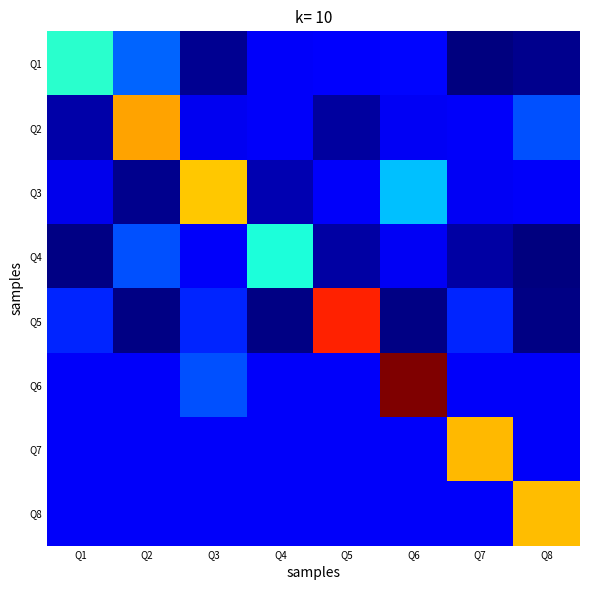

At how many categories does at least one series exceed 0?

8